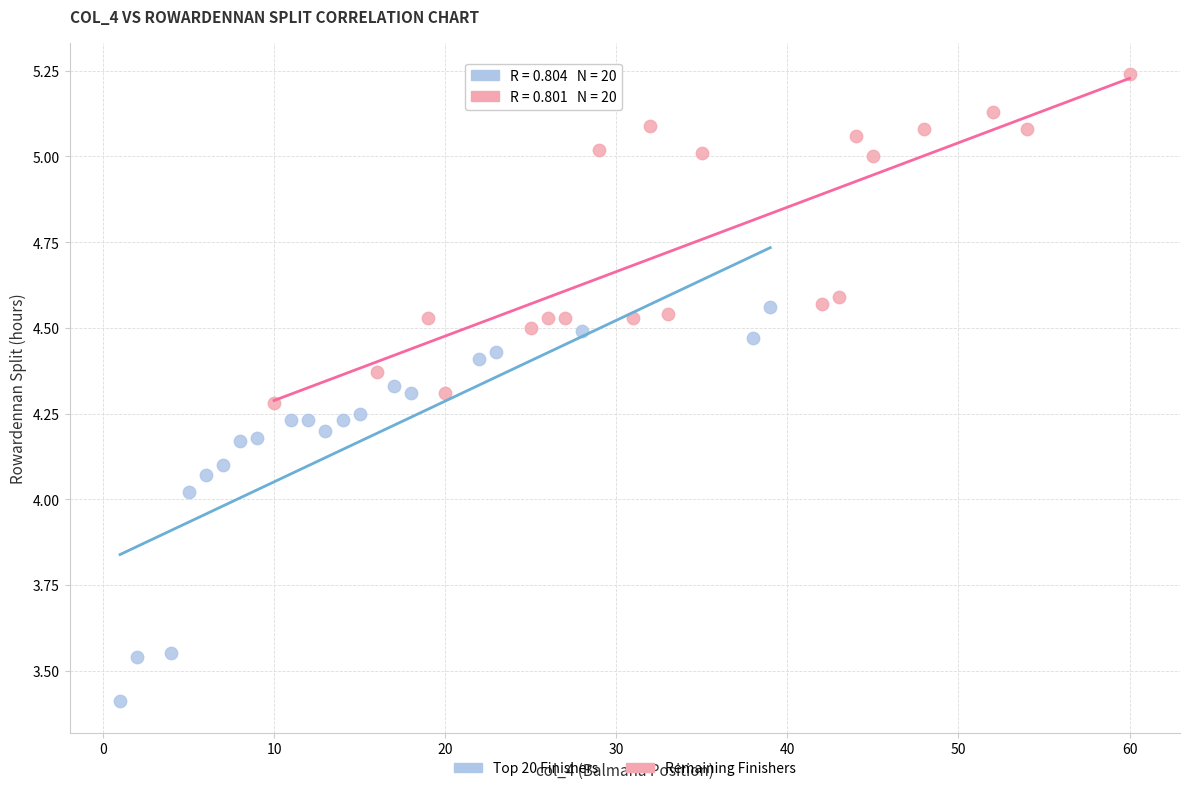

Which series contains the lowest Y value?

Top 20 Finishers